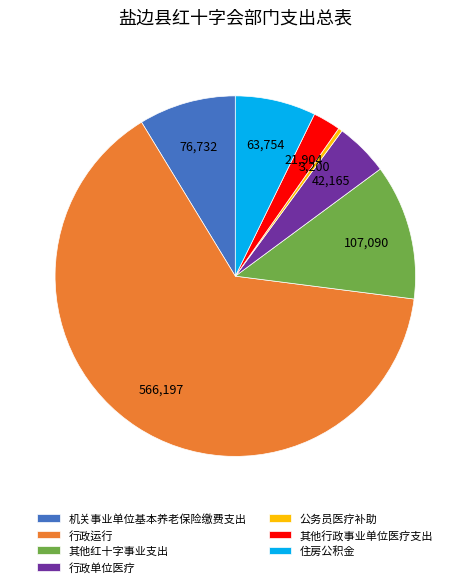

True or false: 住房公积金 accounts for 2% of the total.

False